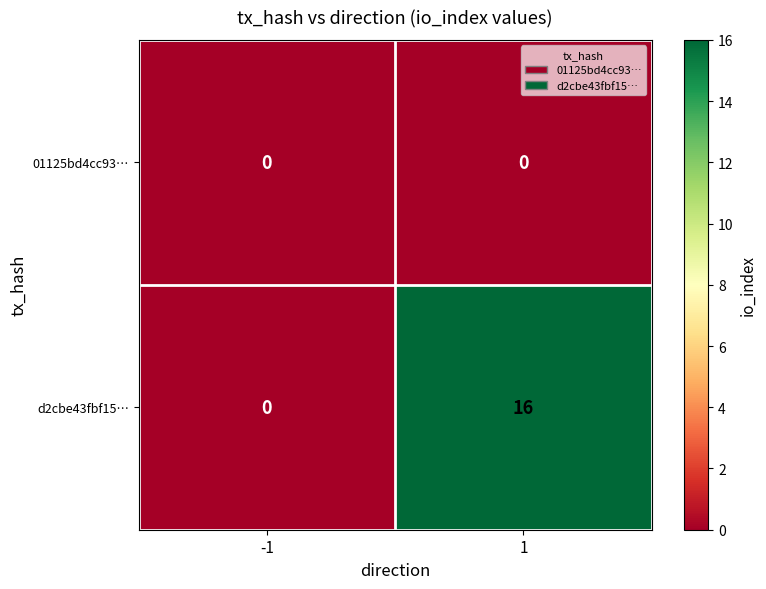

List the series in order of their peak value, highest first.

d2cbe43fbf15…, 01125bd4cc93…